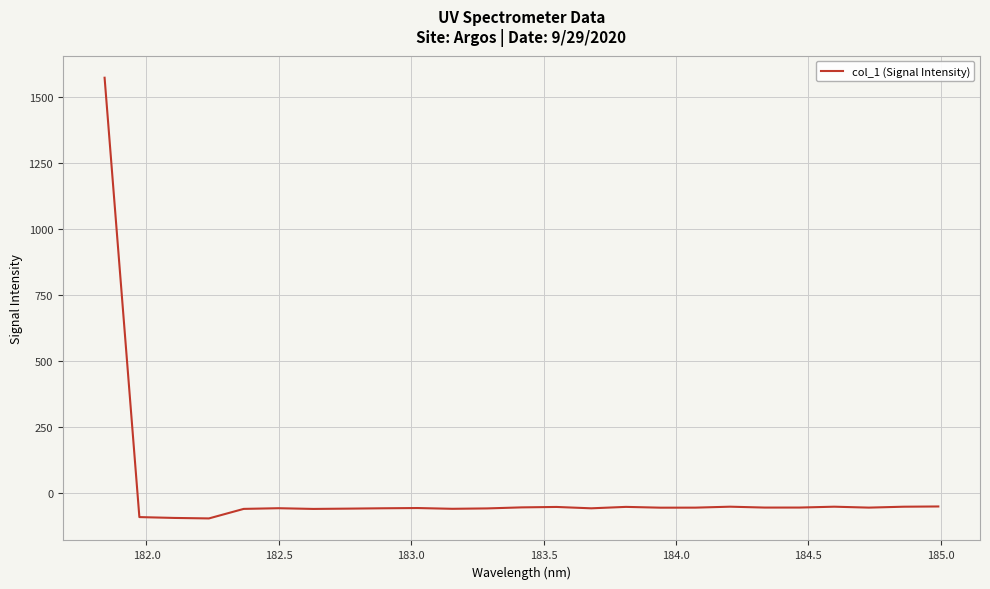

What is the difference between the maximum and minimum values?

1669.8